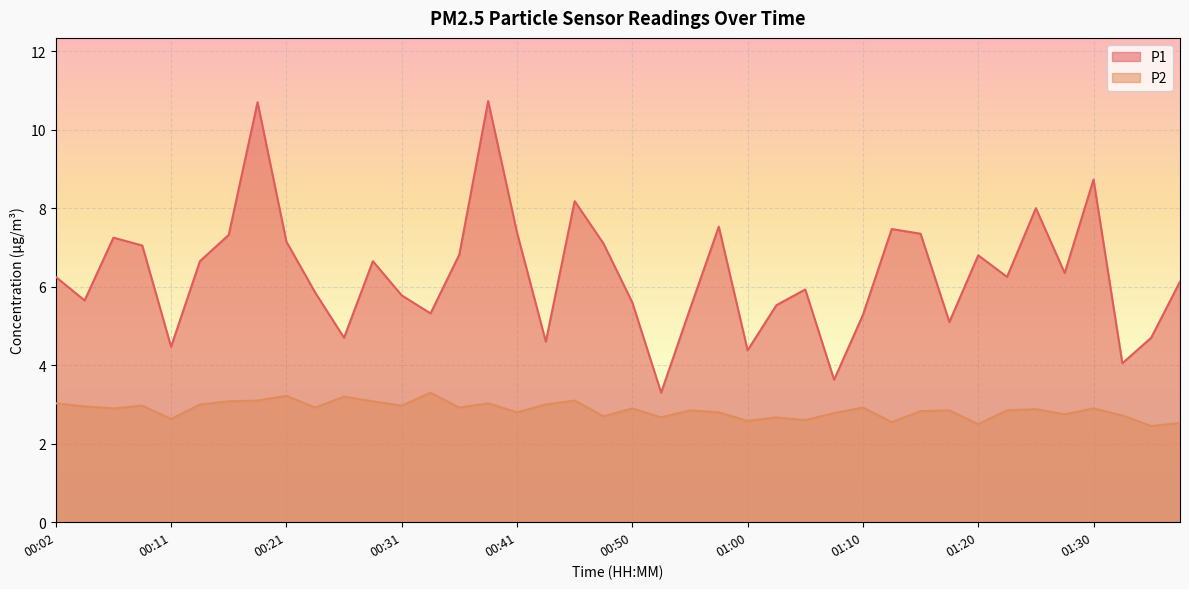

How many lines are shown in the chart?

2